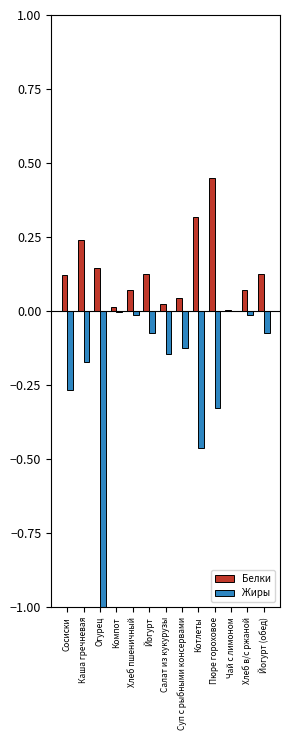

Is the value of Жиры at Суп с рыбными консервами greater than the value of Белки at Хлеб в/с ржаной?

No